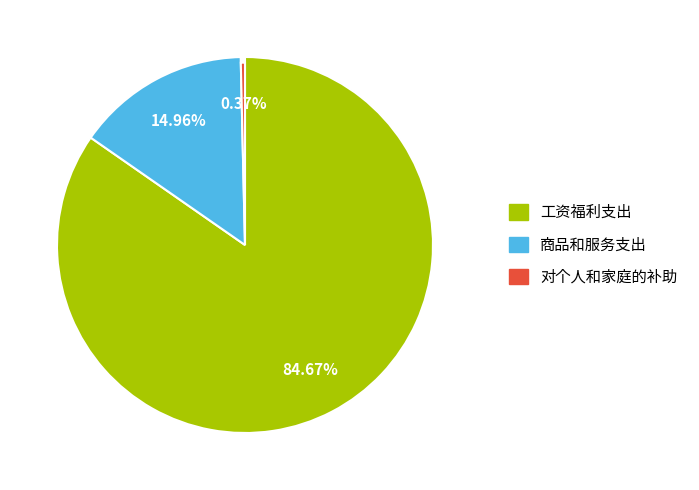

Is it true that 对个人和家庭的补助 is 0% of the pie?

True